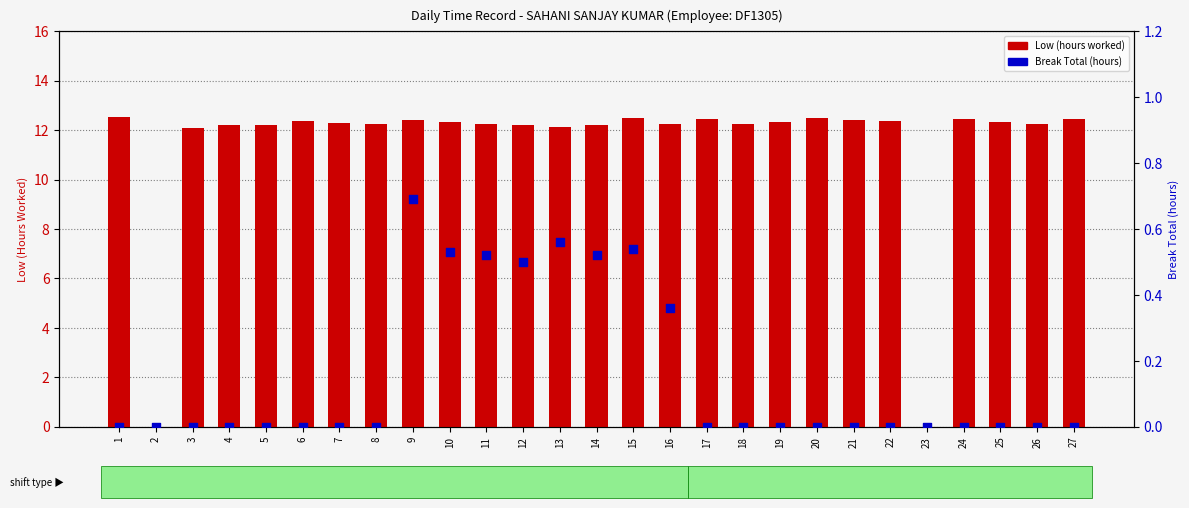

At how many categories does at least one series exceed 11?

25